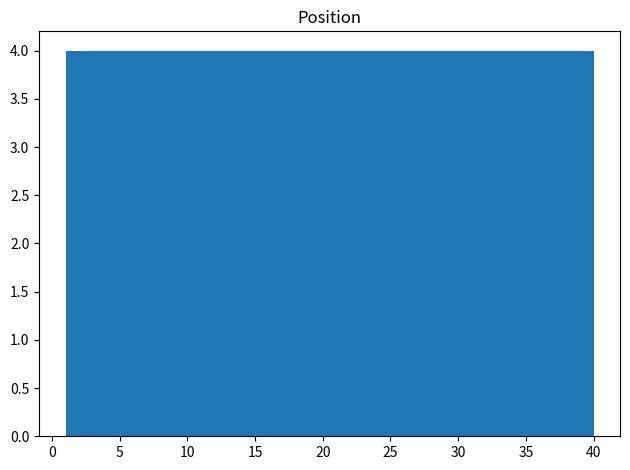

Reading left to right, transcribe this chart: for each bar, give the range it covers on the x-axis and its height. Neither the bar edges nor the heights are printed on the chart, so give them approximately, as read against the axes.

1.0 to 4.9: 4
4.9 to 8.8: 4
8.8 to 12.7: 4
12.7 to 16.6: 4
16.6 to 20.5: 4
20.5 to 24.4: 4
24.4 to 28.3: 4
28.3 to 32.2: 4
32.2 to 36.1: 4
36.1 to 40.0: 4